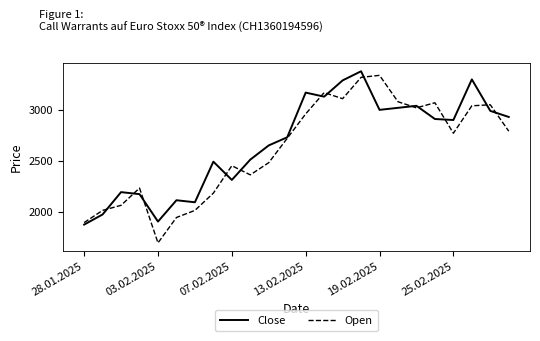

Rank the series by their maximum value, from lowest to highest.

Open, Close